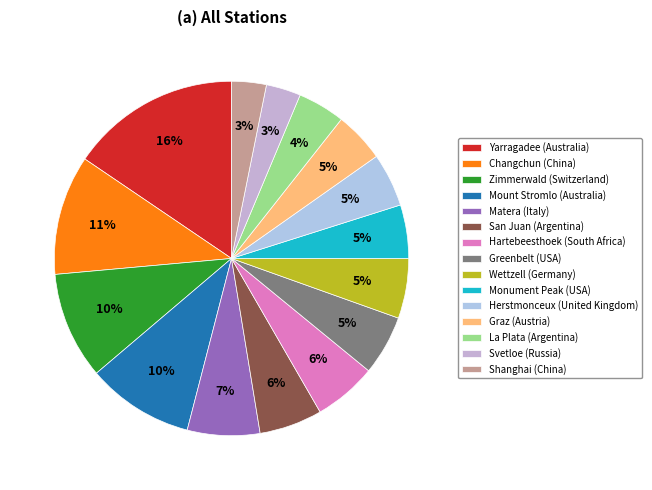

What is the ratio of the value at La Plata (Argentina) to the value at Monument Peak (USA)?

0.9